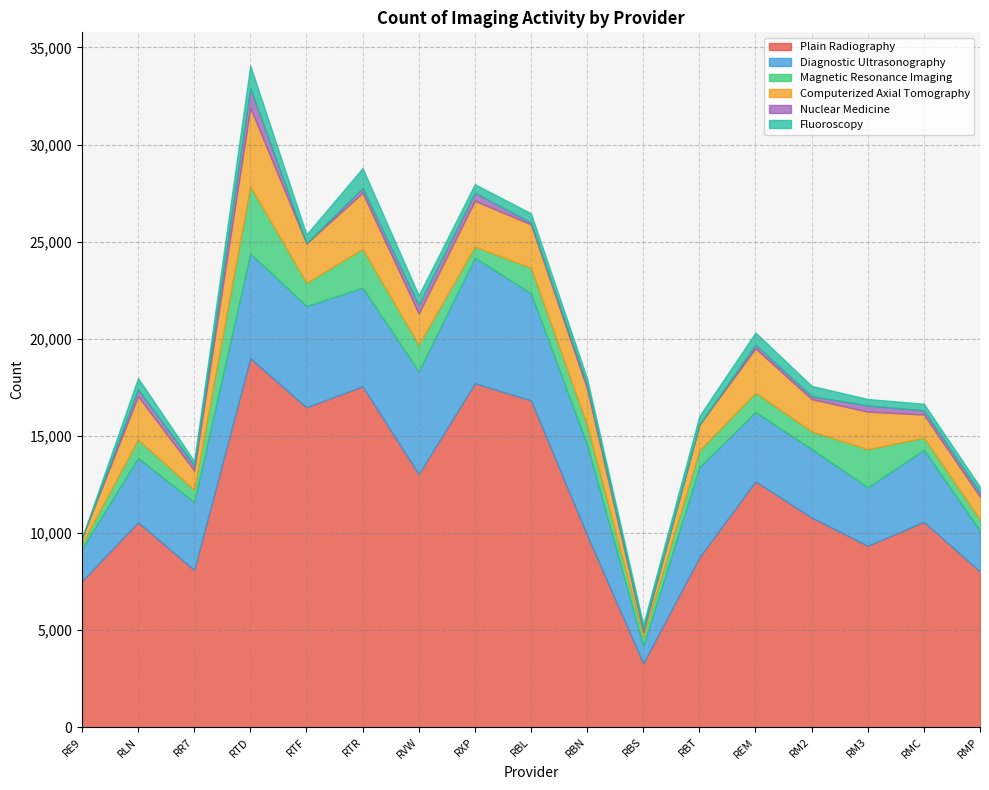

Which series changed the most between RLN and RBN?

Diagnostic Ultrasonography